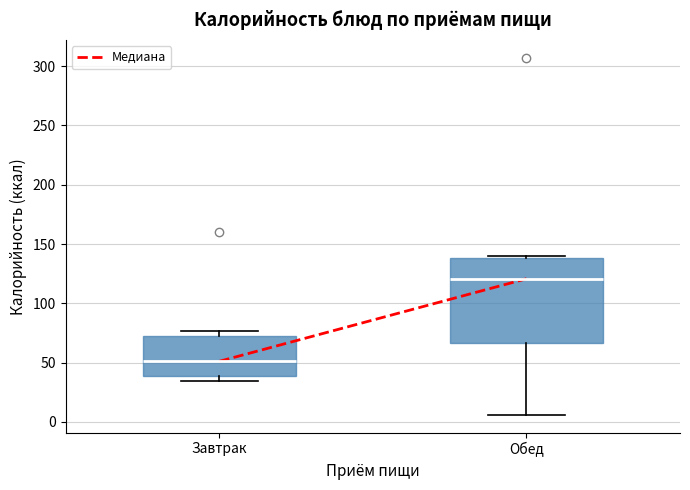

Which box's median line is the lowest?

Завтрак